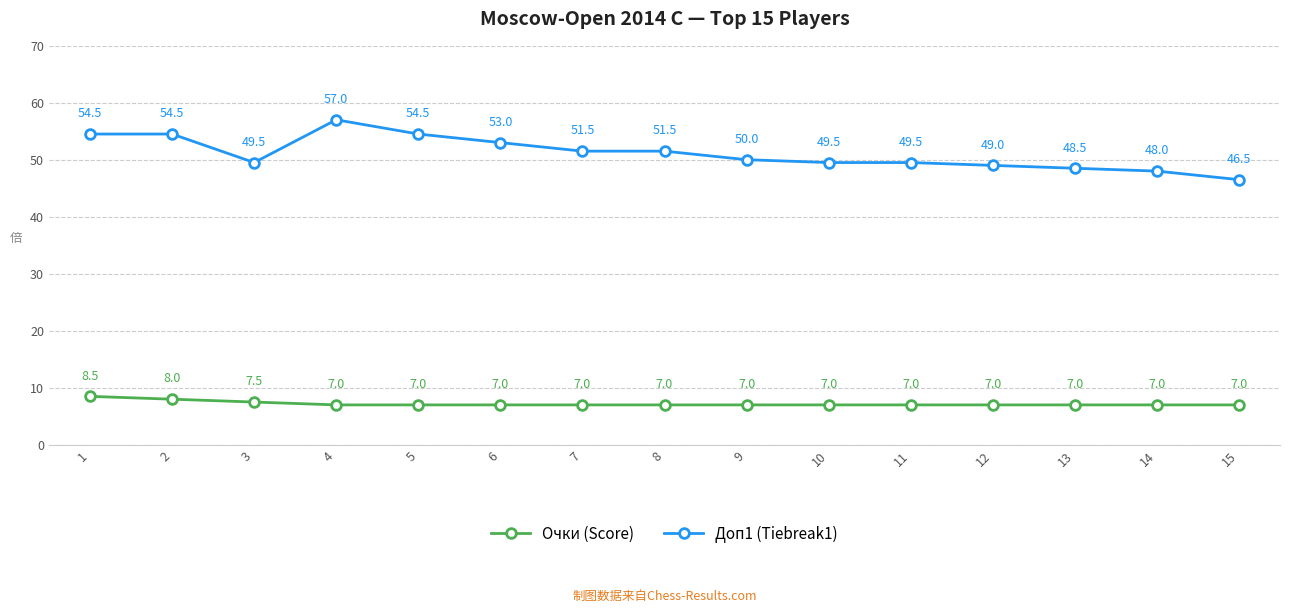

Which series has the largest range (max minus min)?

Доп1 (Tiebreak1)